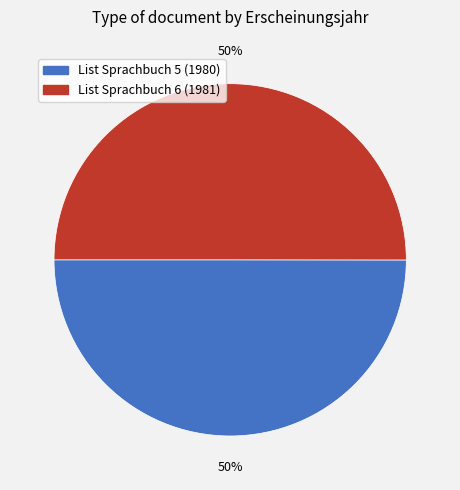

To the nearest percent, what is the average slice percentage?

50%